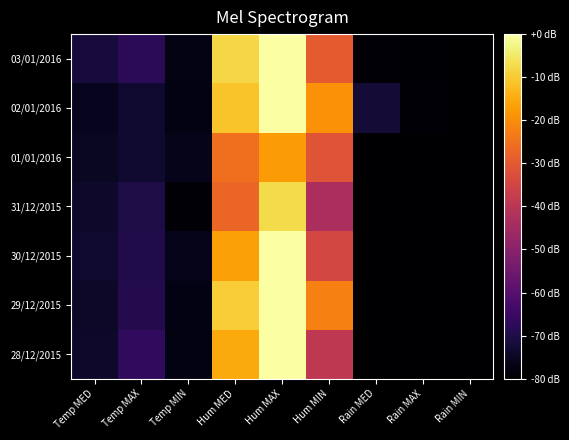

Rank the series by their maximum value, from highest to lowest.

28/12/2015, 29/12/2015, 30/12/2015, 02/01/2016, 03/01/2016, 31/12/2015, 01/01/2016